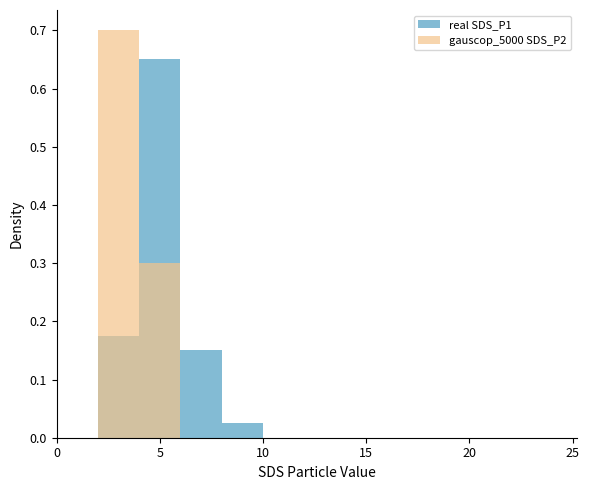

What is the sum of all real SDS_P1 values?

1.0